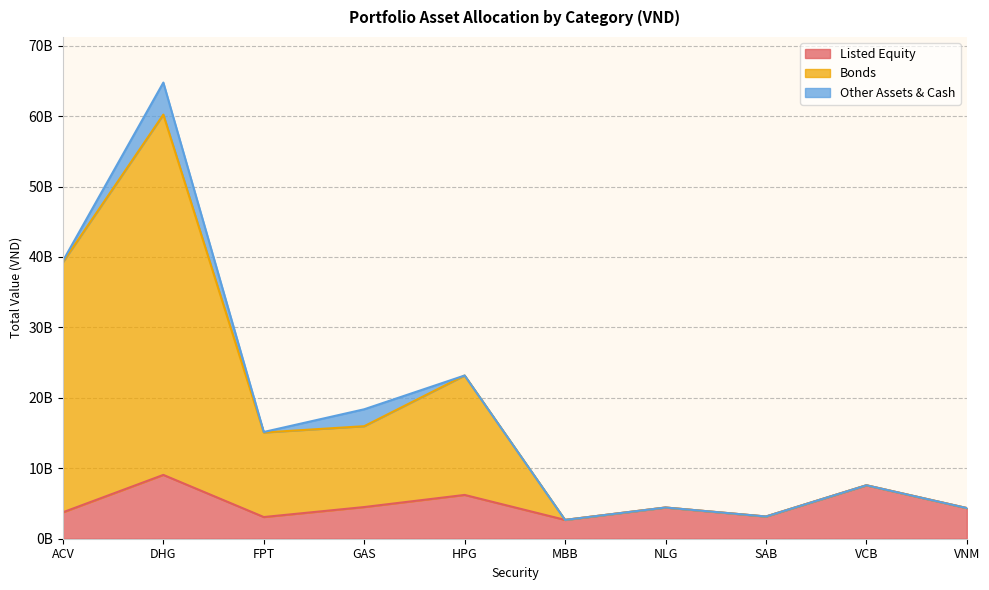

True or false: Bonds and Listed Equity intersect in this chart.

False